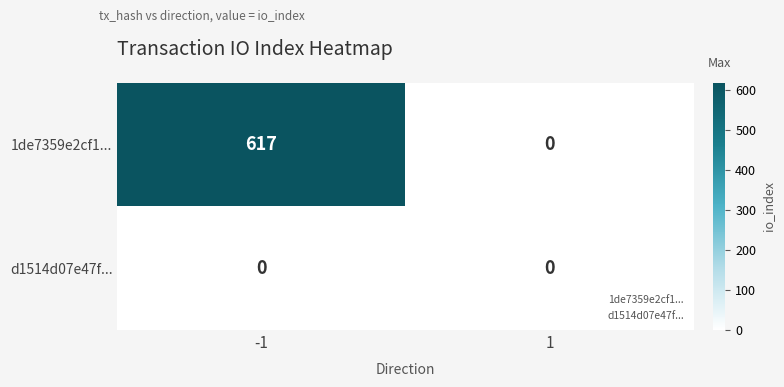

At which category is the sum across all series the highest?

-1